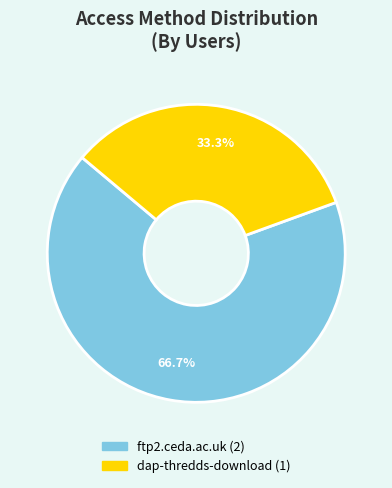

Which slice is the smallest?

dap-thredds-download